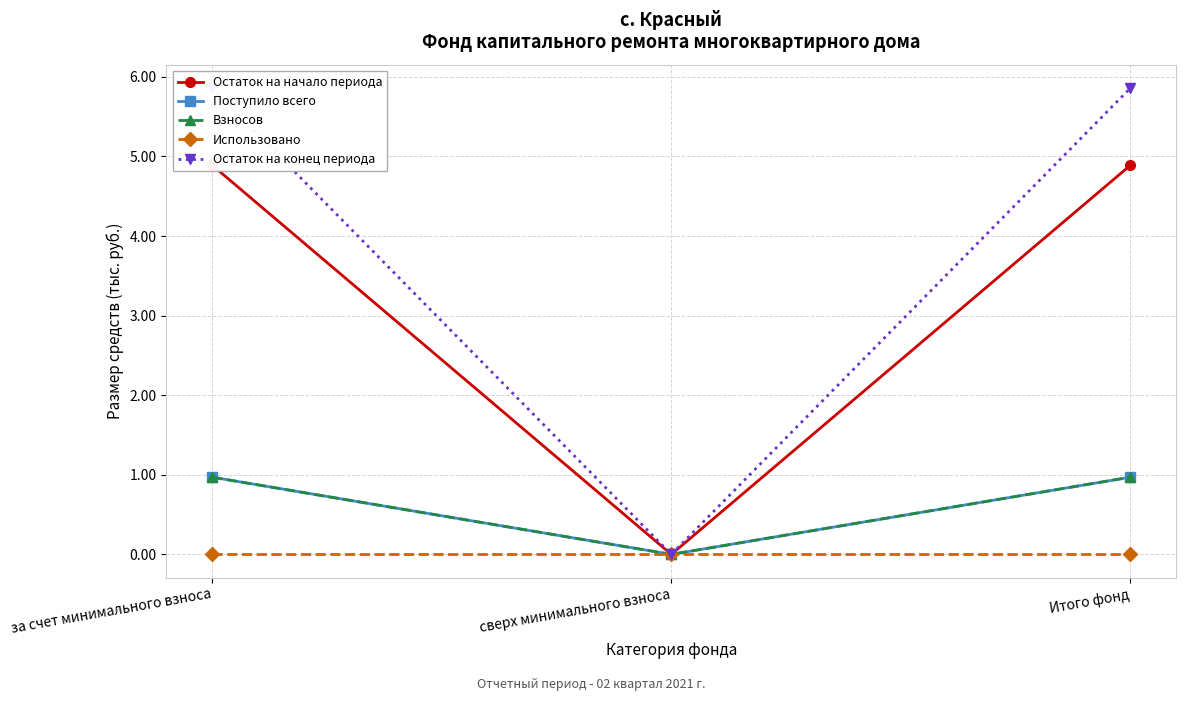

Which series has the largest range (max minus min)?

Остаток на конец периода